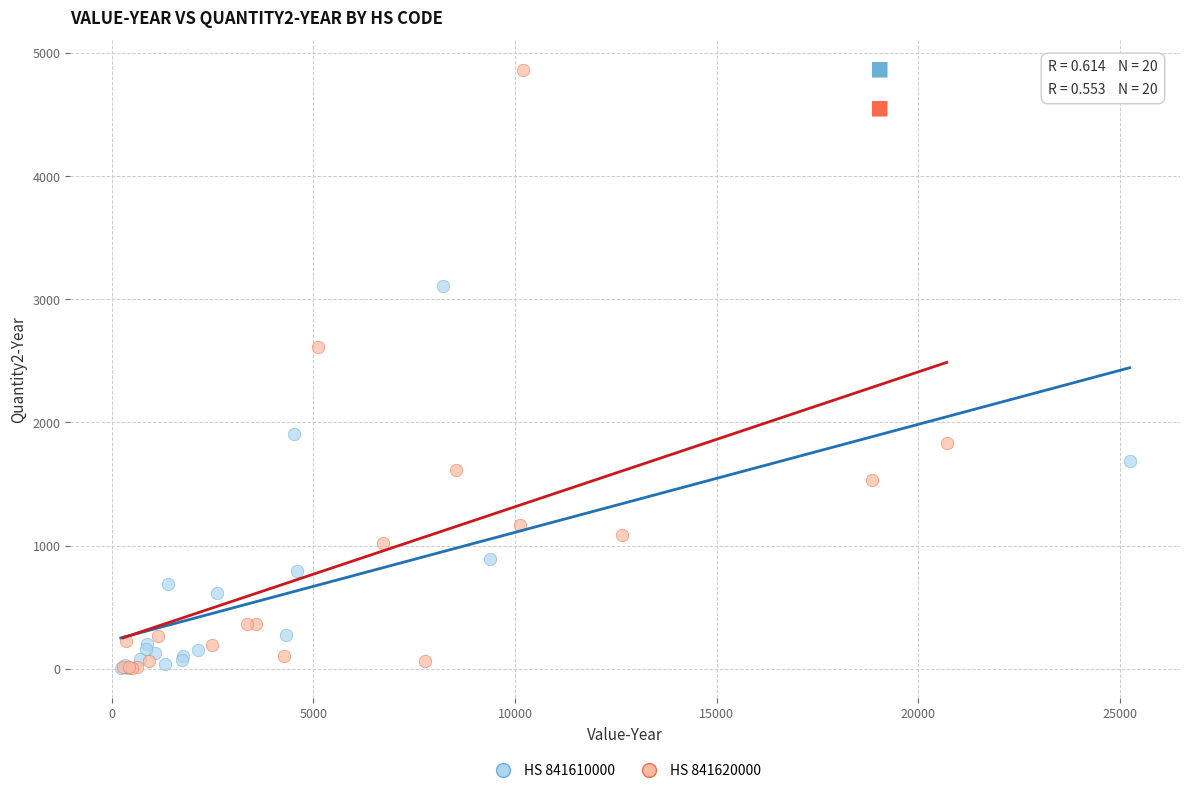

Which series contains the highest Y value?

HS 841620000